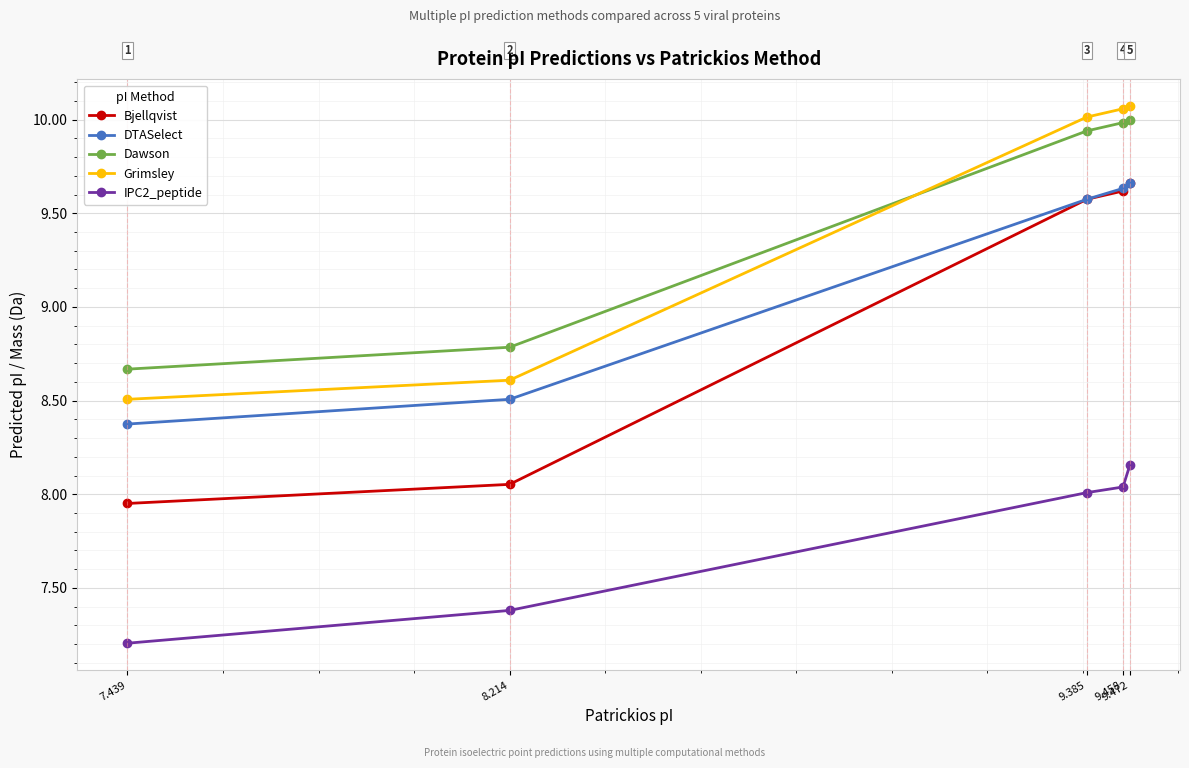

What is the label of the 5th point from the left?

9.472